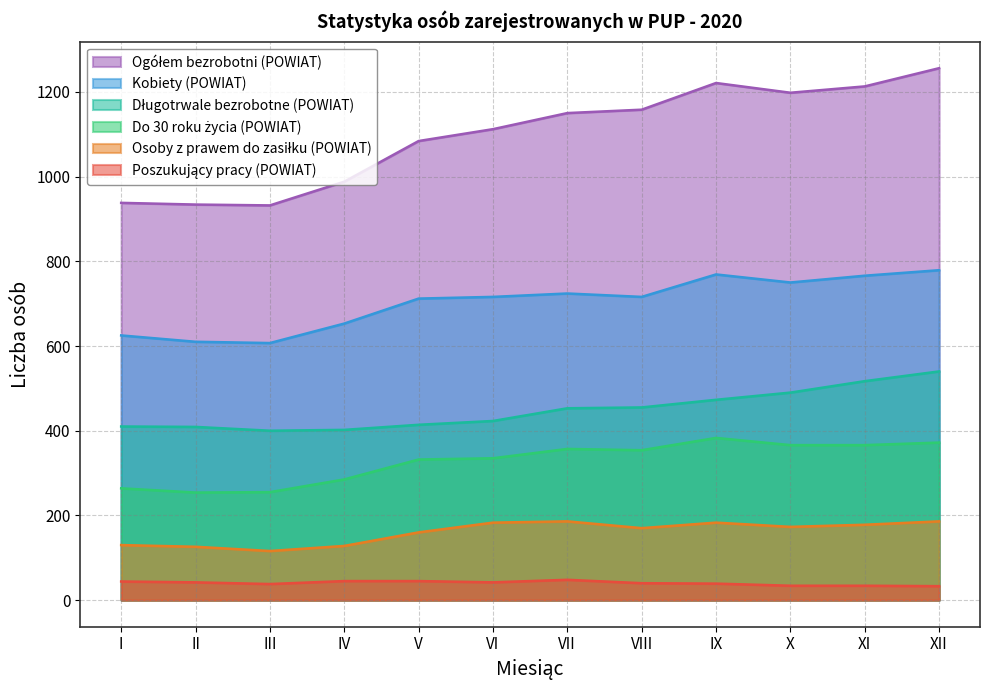

What is the spread (max minus min) of values at X?

1164